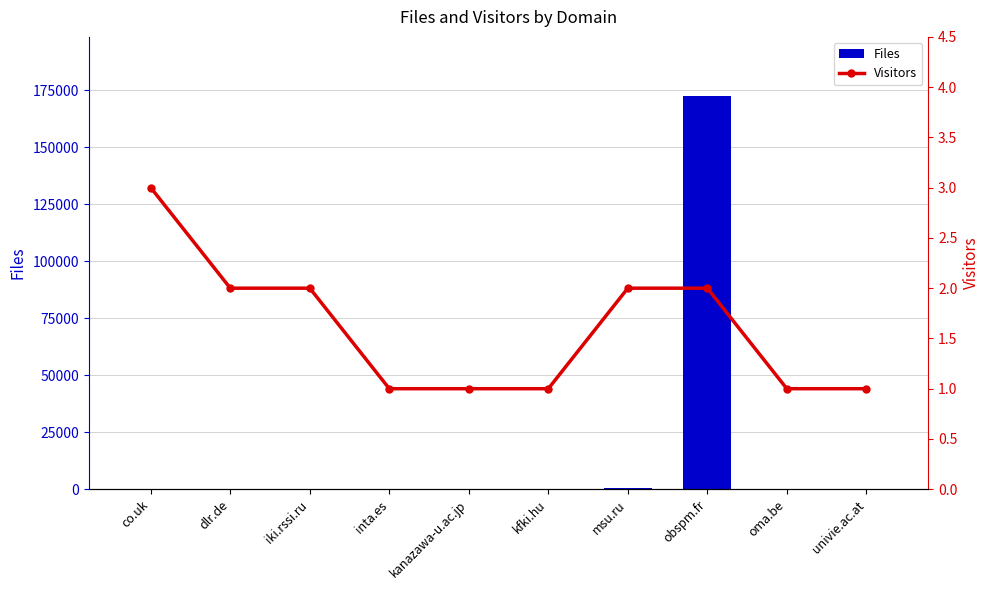

The Files series shows 5 at oma.be. True or false?

False